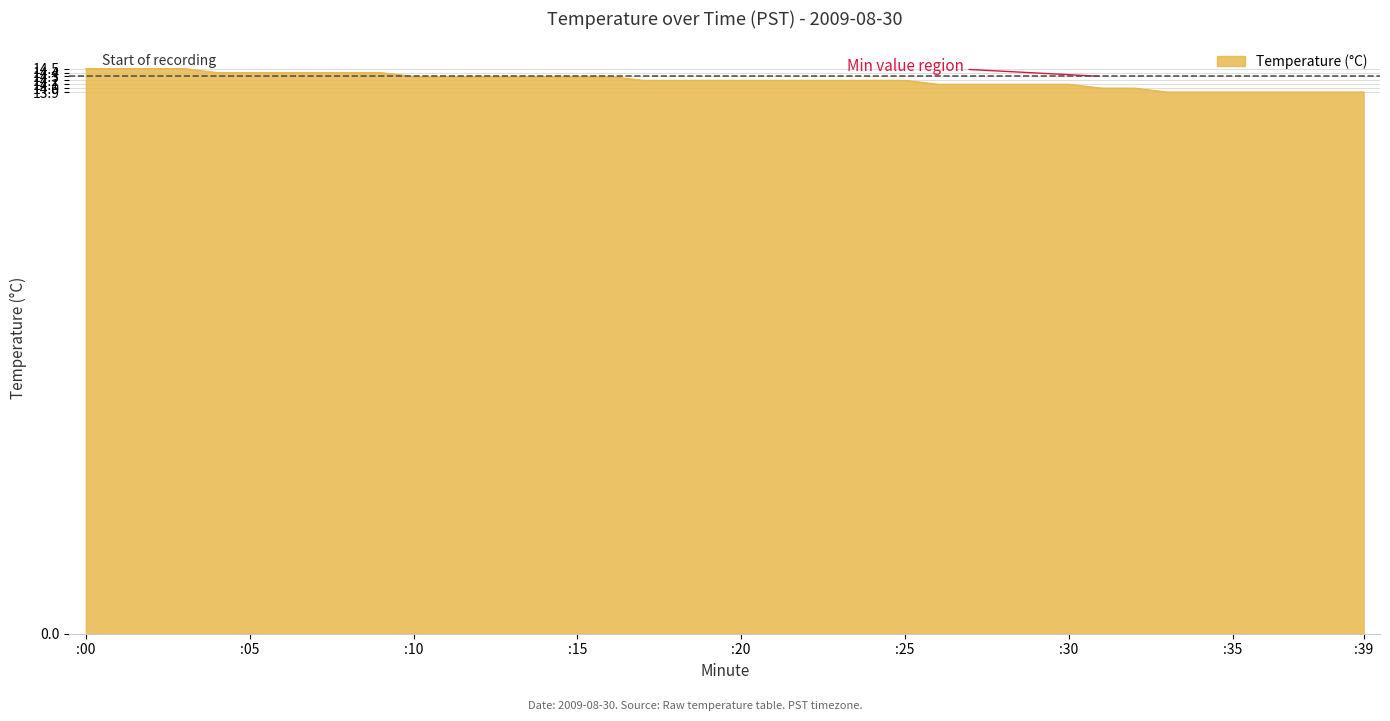

What is the greatest value displayed?

14.5